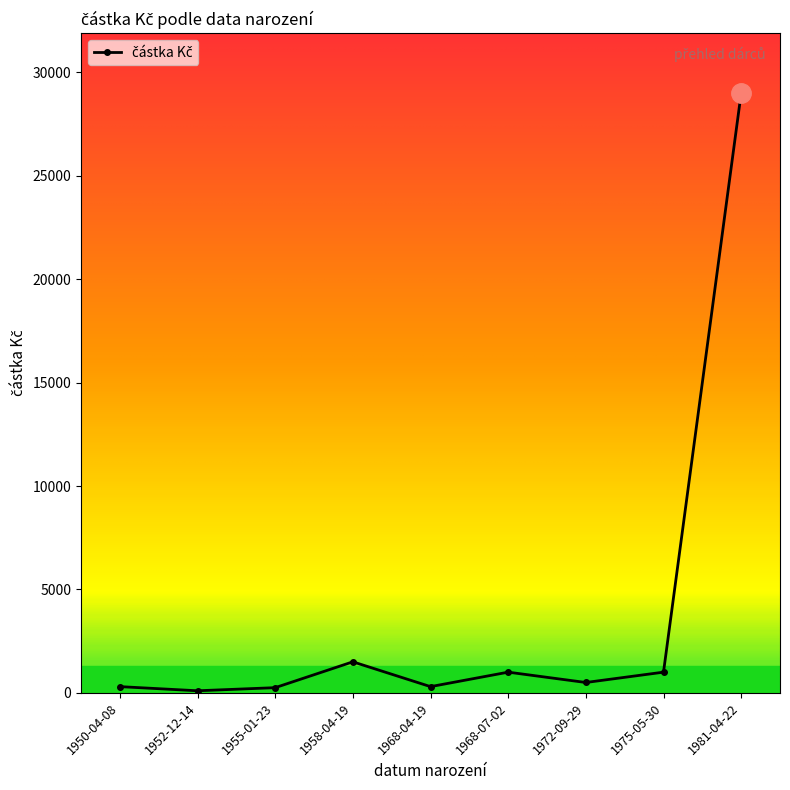

How many lines are shown in the chart?

1